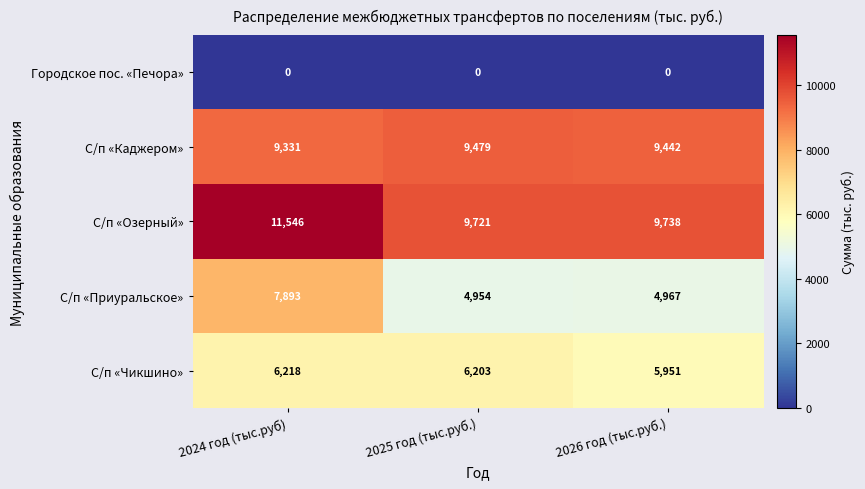

What is the difference between the highest and lowest values at 2026 год (тыс.руб.)?

9738